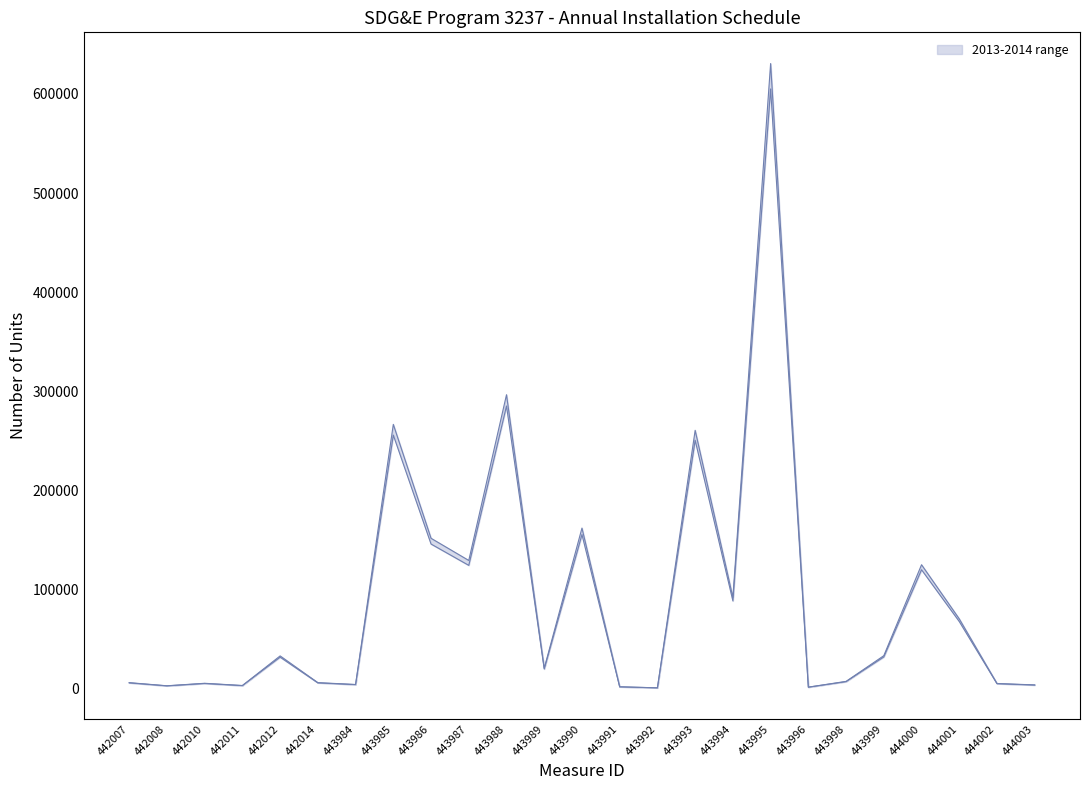

What is the value of the 2014 (lower) point at the 15th from the left?

492